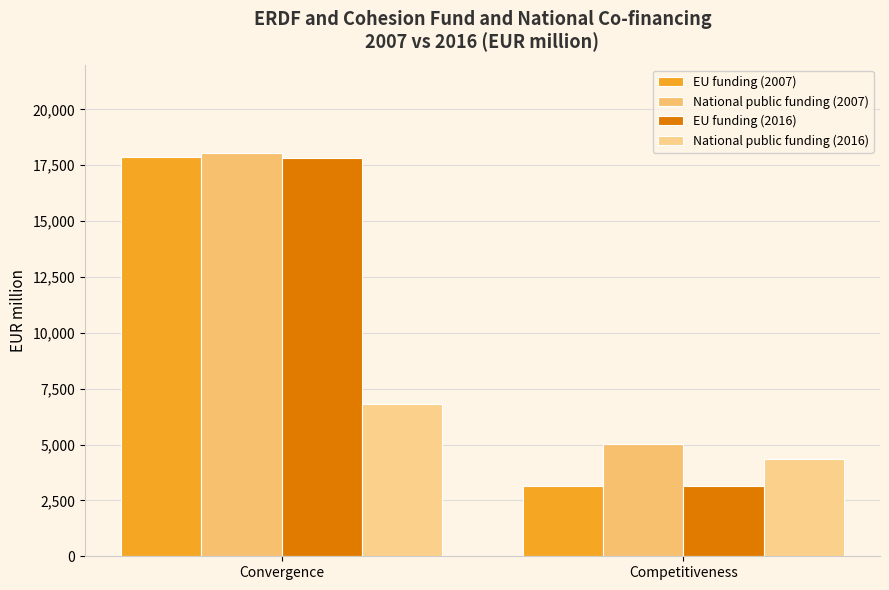

What are all the series names shown in the legend?

EU funding (2007), National public funding (2007), EU funding (2016), National public funding (2016)